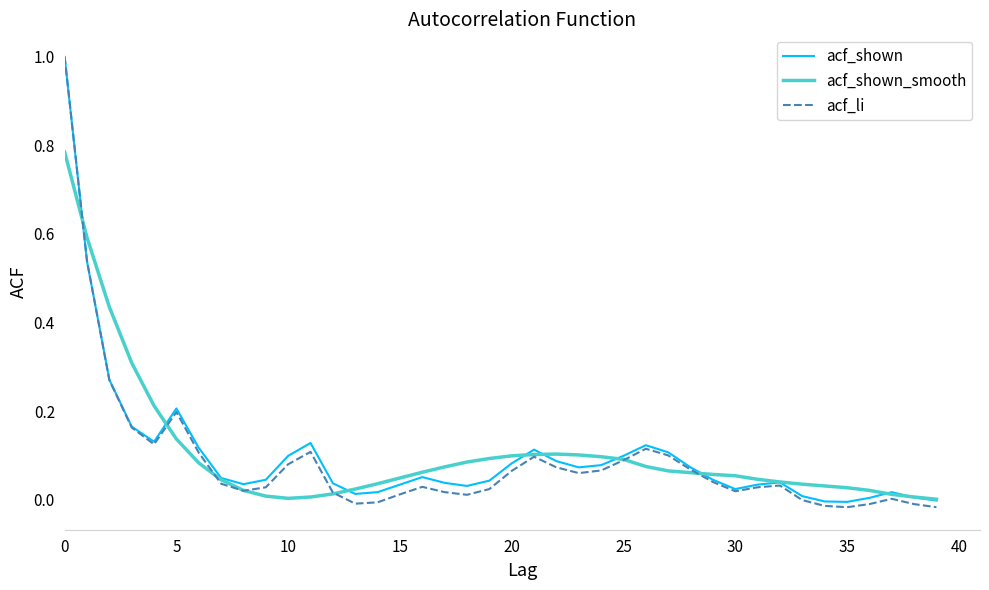

Which series has the widest spread of values?

acf_li